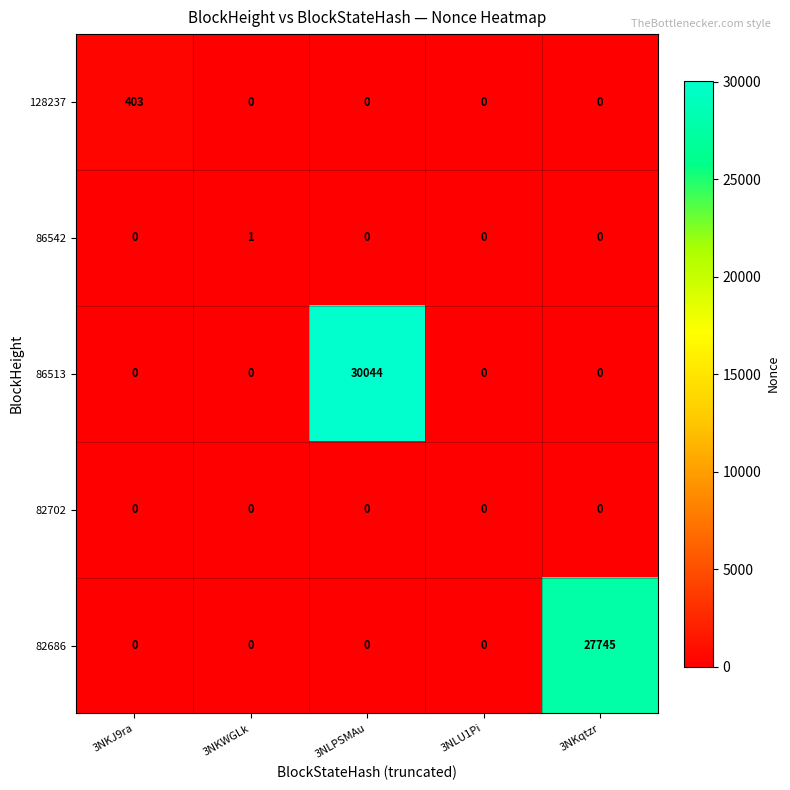

Which series has the widest spread of values?

86513